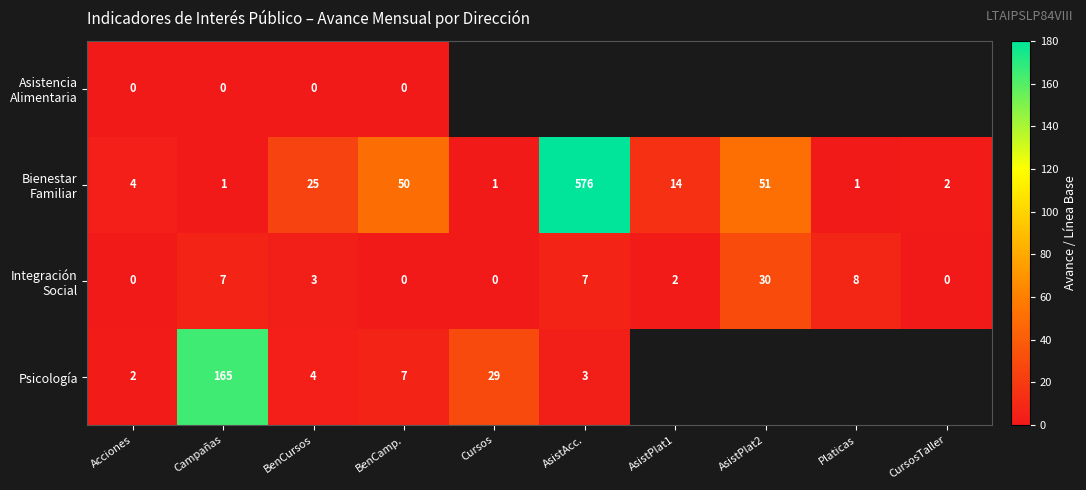

What is the difference between the highest and lowest values at BenCursos?

25